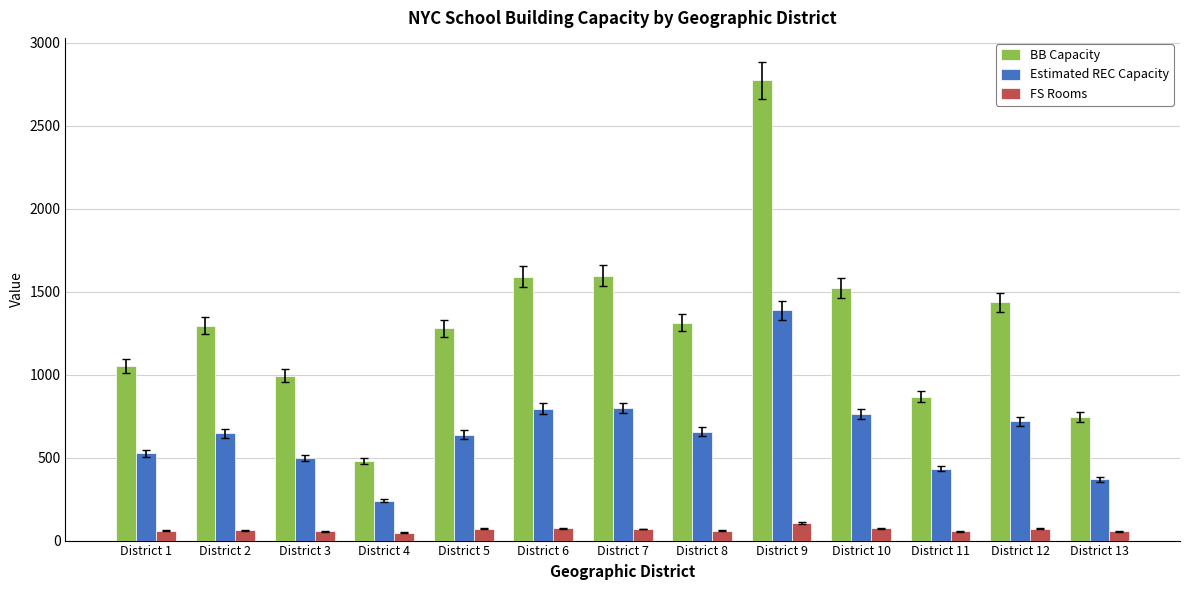

What is the lowest value of the FS Rooms series?

48